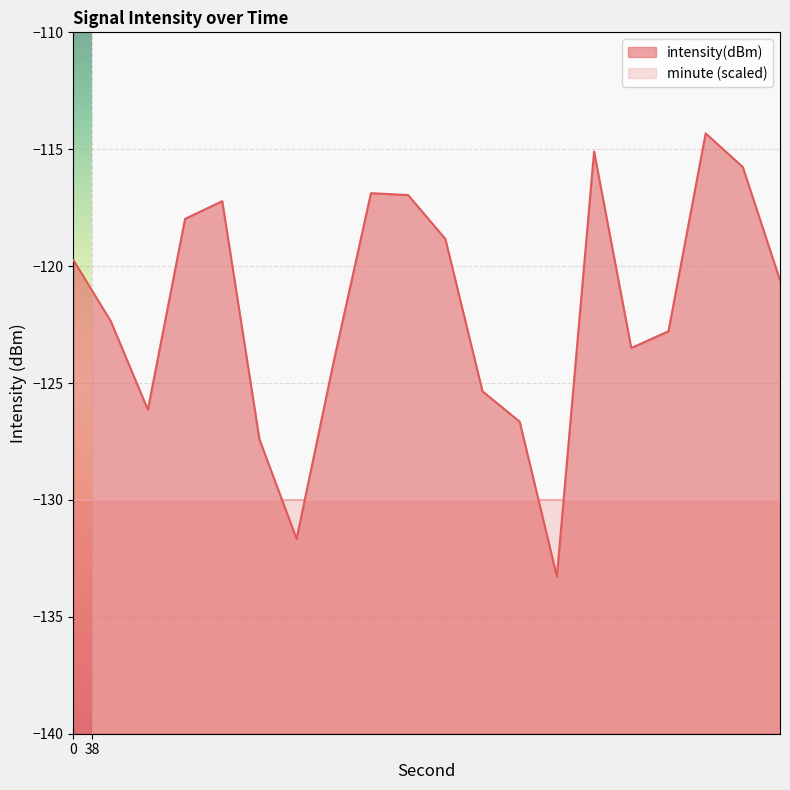

List the labels in order of intensity(dBm) value, largest first.

34, 28, 36, 16, 18, 8, 6, 20, 0, 38, 2, 32, 30, 14, 22, 4, 24, 10, 12, 26